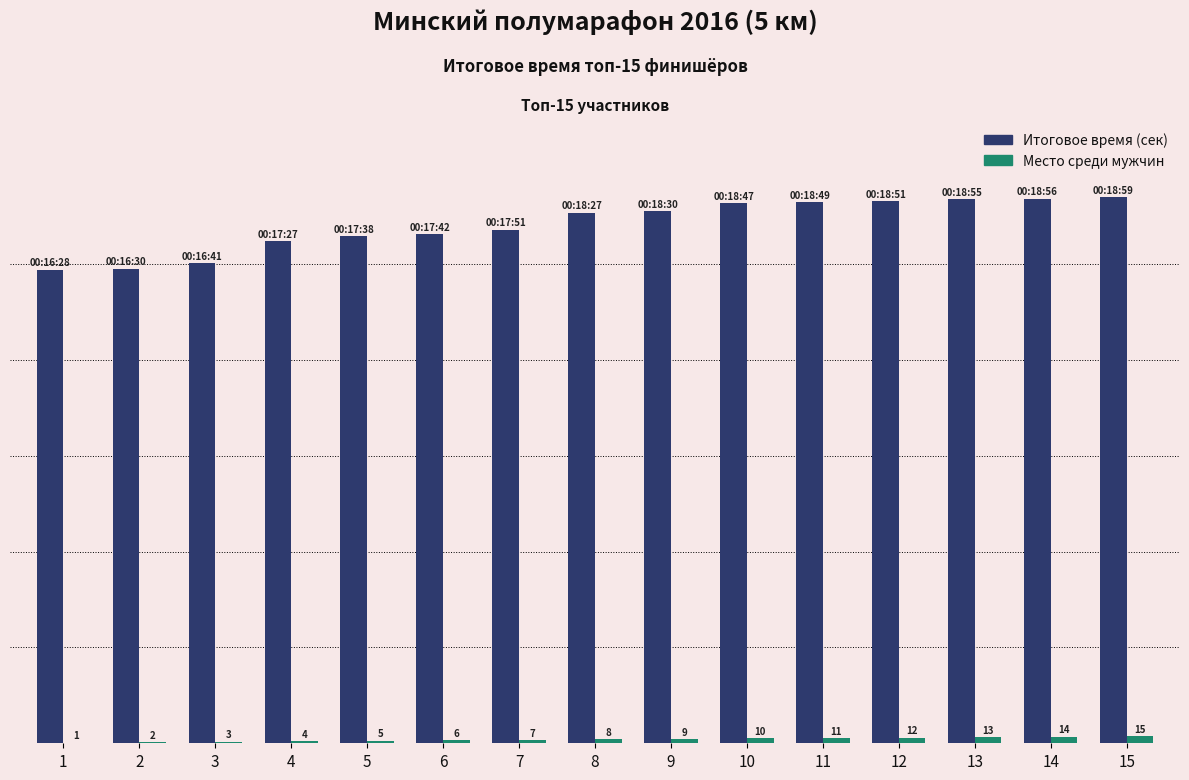

Is the value of Итоговое время (сек) at 13 greater than the value of Место среди мужчин at 7?

Yes